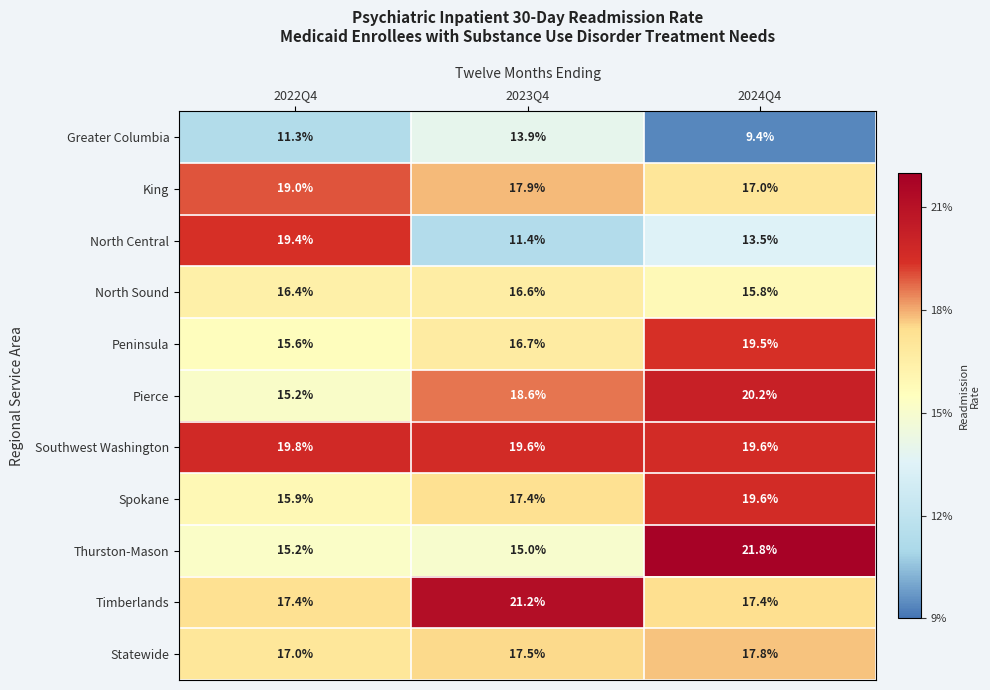

At which label is Spokane closest to 17?

2023Q4